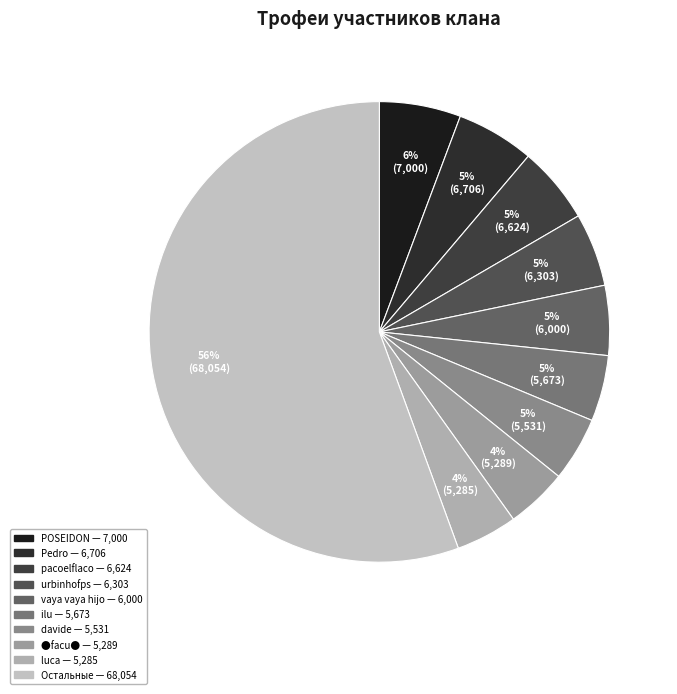

Count the number of slices in the pie.

10